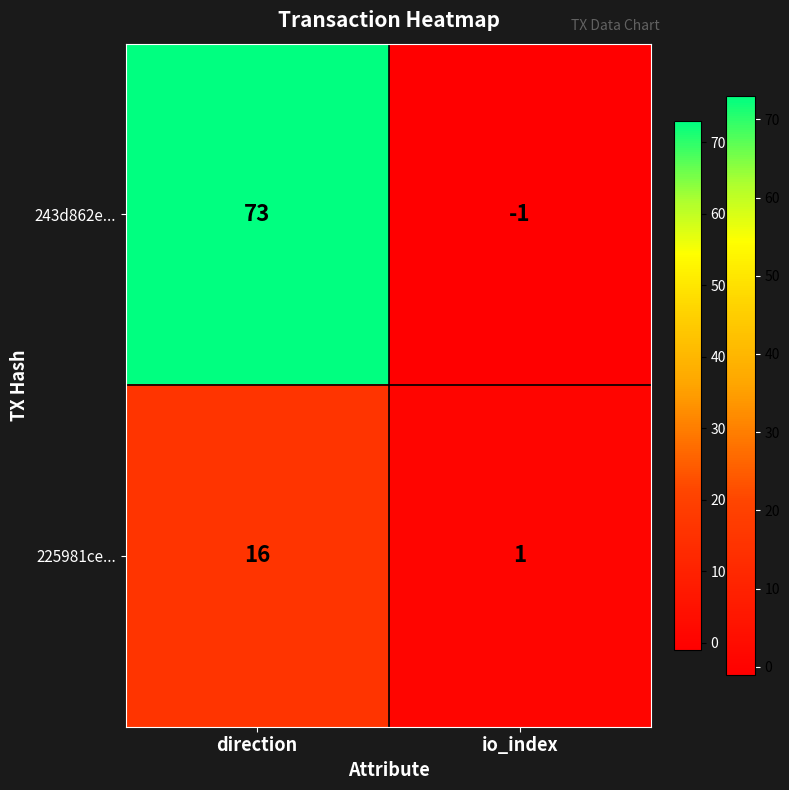

Reading left to right, what are all the values shown in this chart?

243d862e...: direction=73	io_index=-1
225981ce...: direction=16	io_index=1